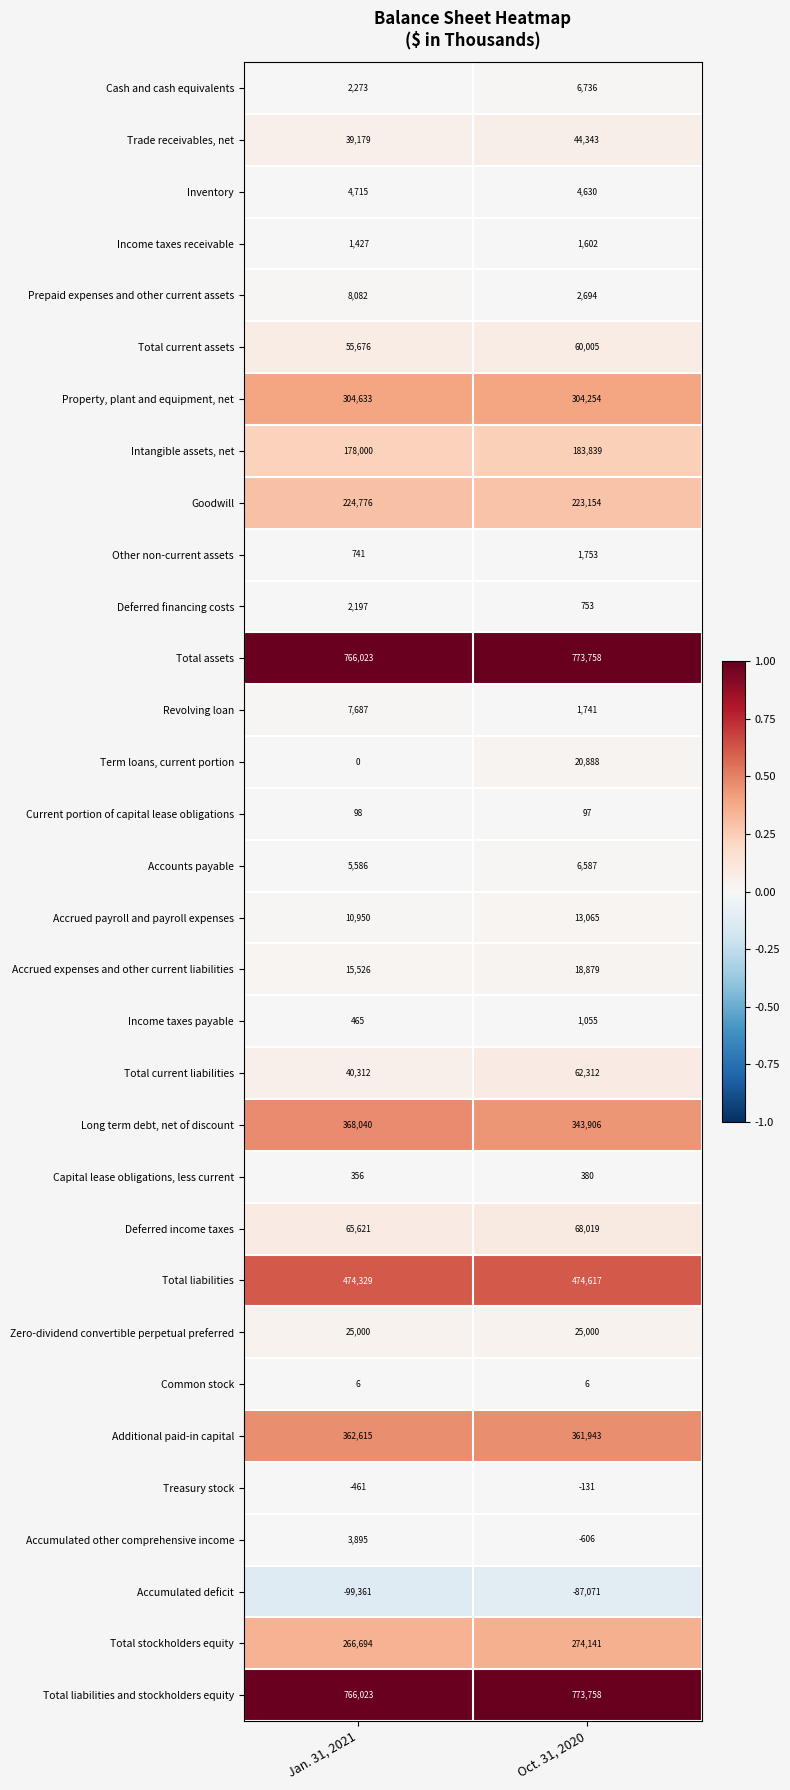

Is the value of Revolving loan at Oct. 31, 2020 greater than the value of Long term debt, net of discount at Jan. 31, 2021?

No